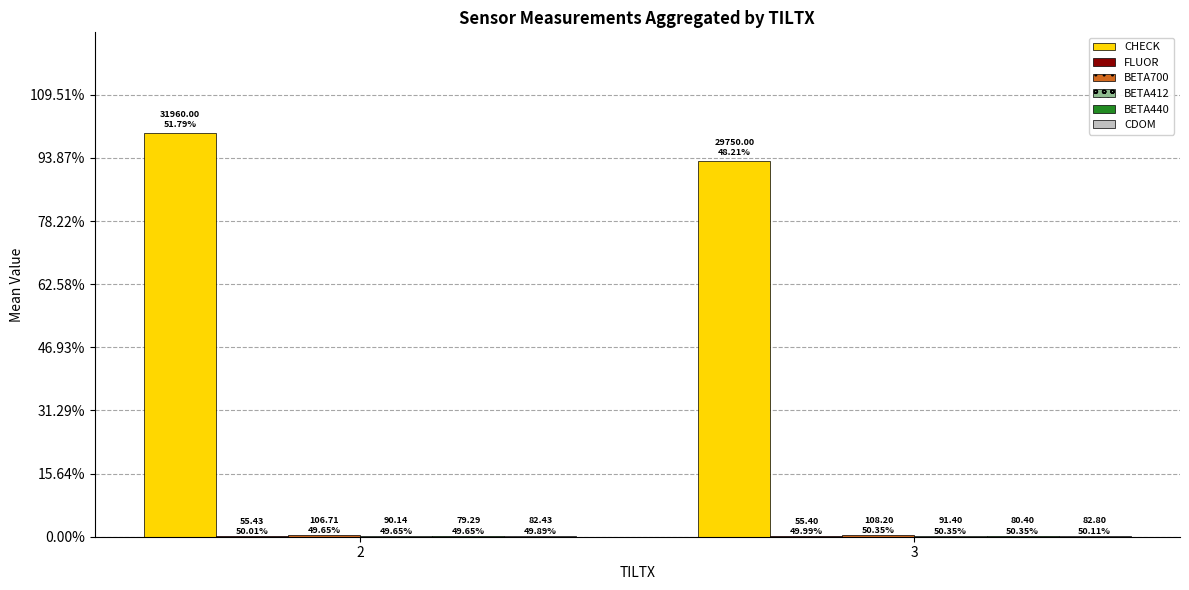

What are all the series names shown in the legend?

CHECK, FLUOR, BETA700, BETA412, BETA440, CDOM